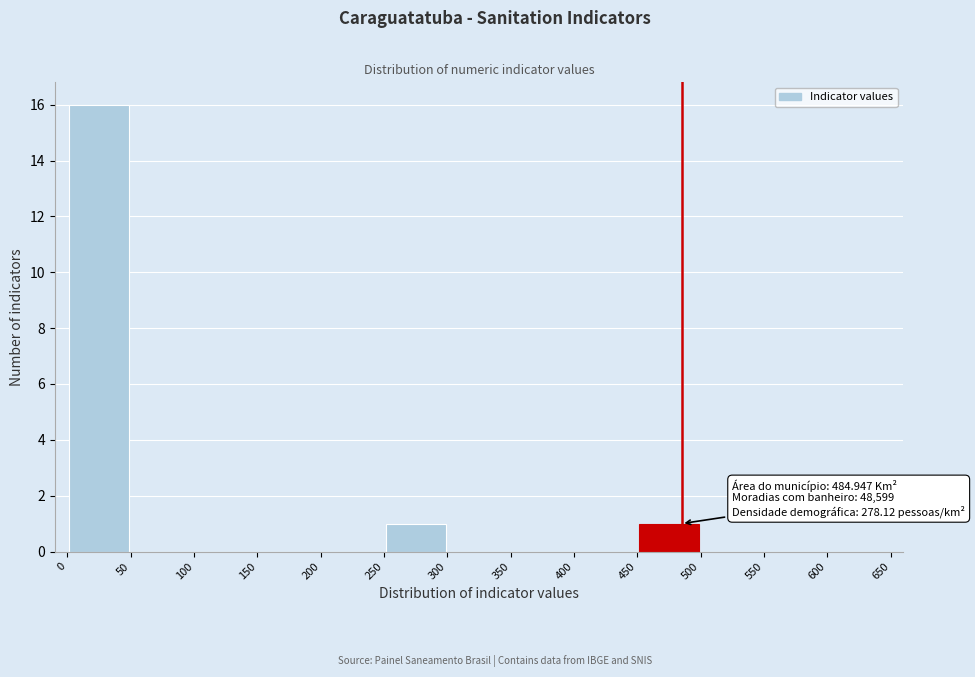

Which range on the x-axis has the tallest bar?

0 to 50